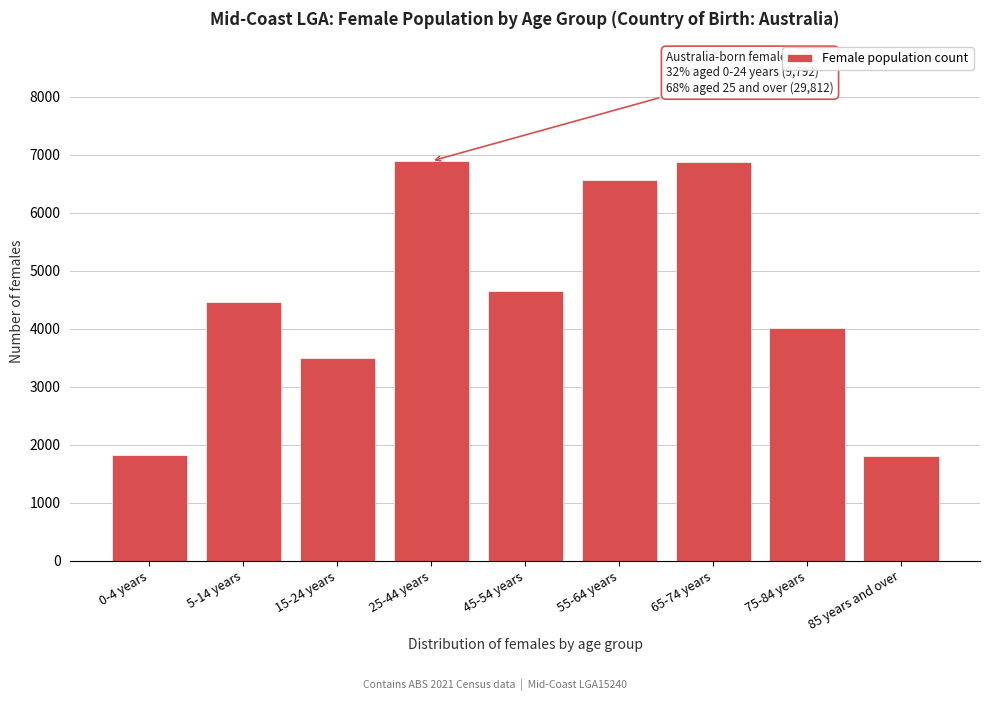

Is it true that the value at 55-64 years is 6562?

True